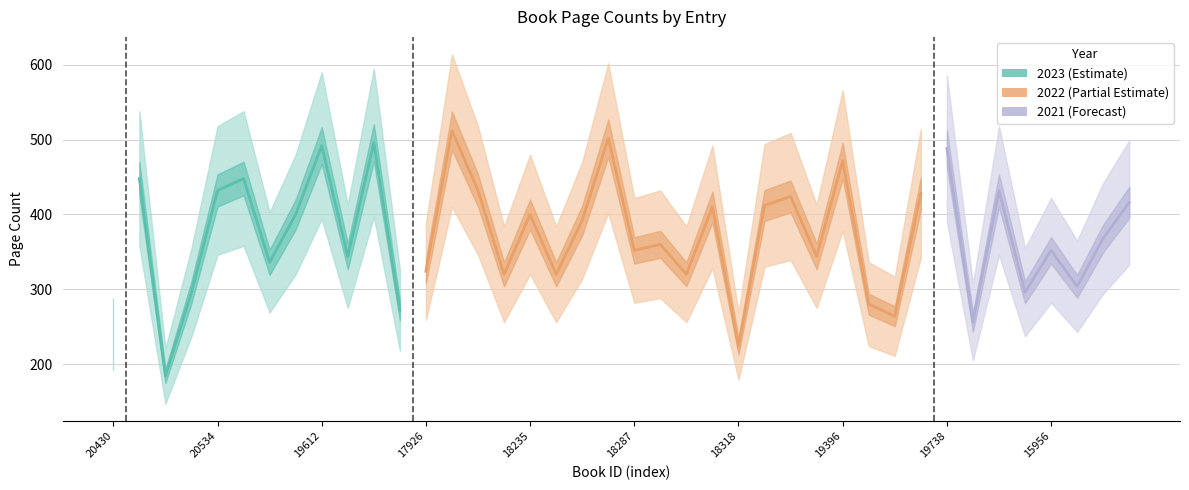

True or false: pageCount_lower and pageCount_upper intersect in this chart.

False